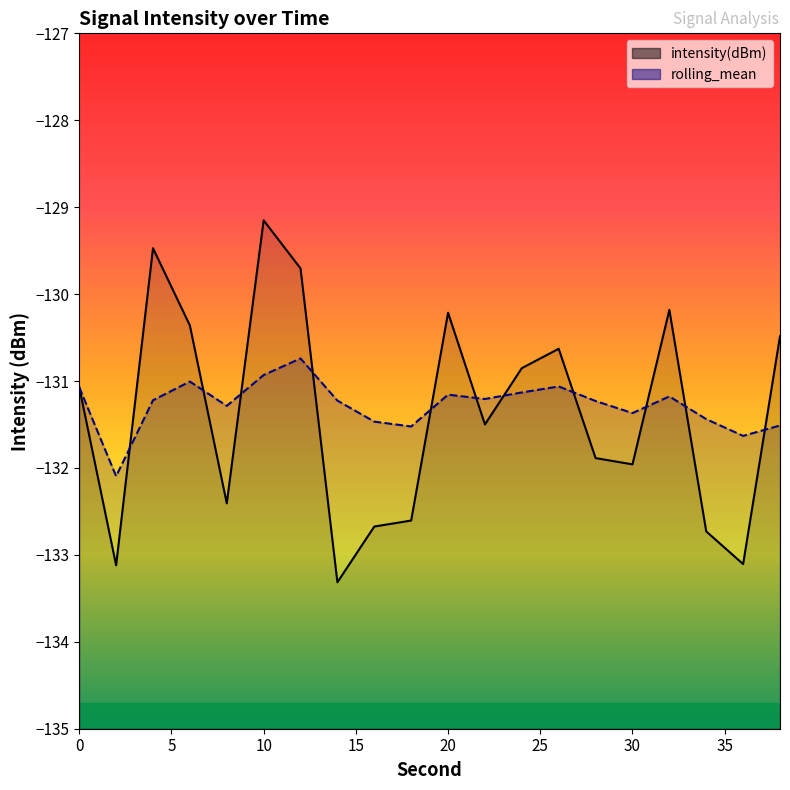

How many lines are shown in the chart?

2